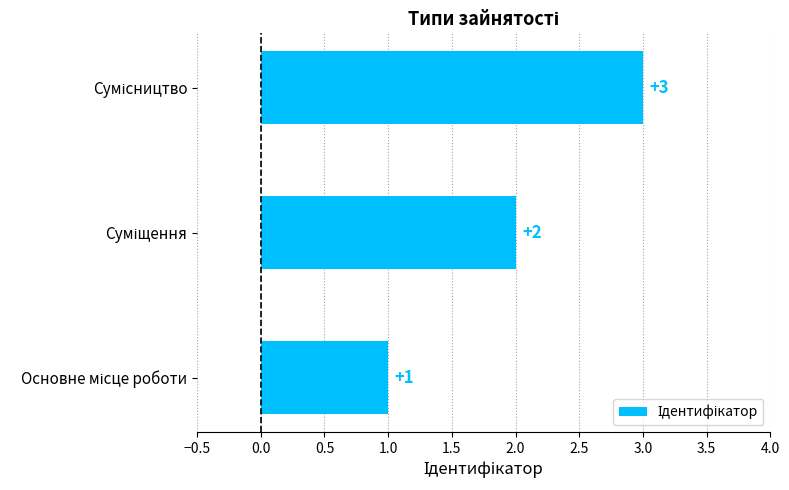

How many values are between 1 and 3?

3